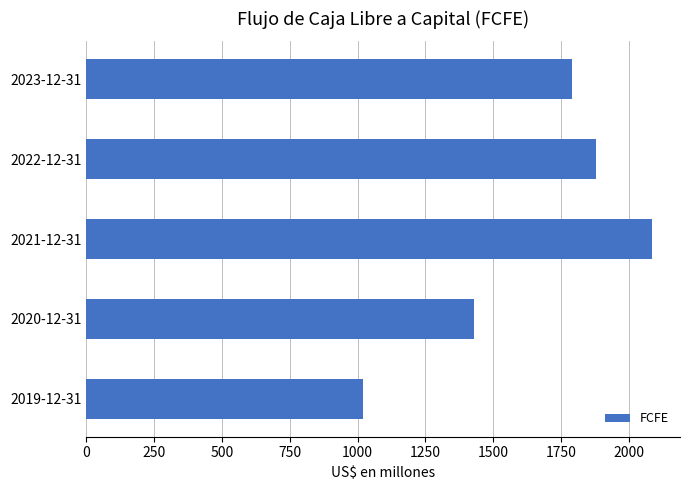

Are the bars horizontal?

Yes